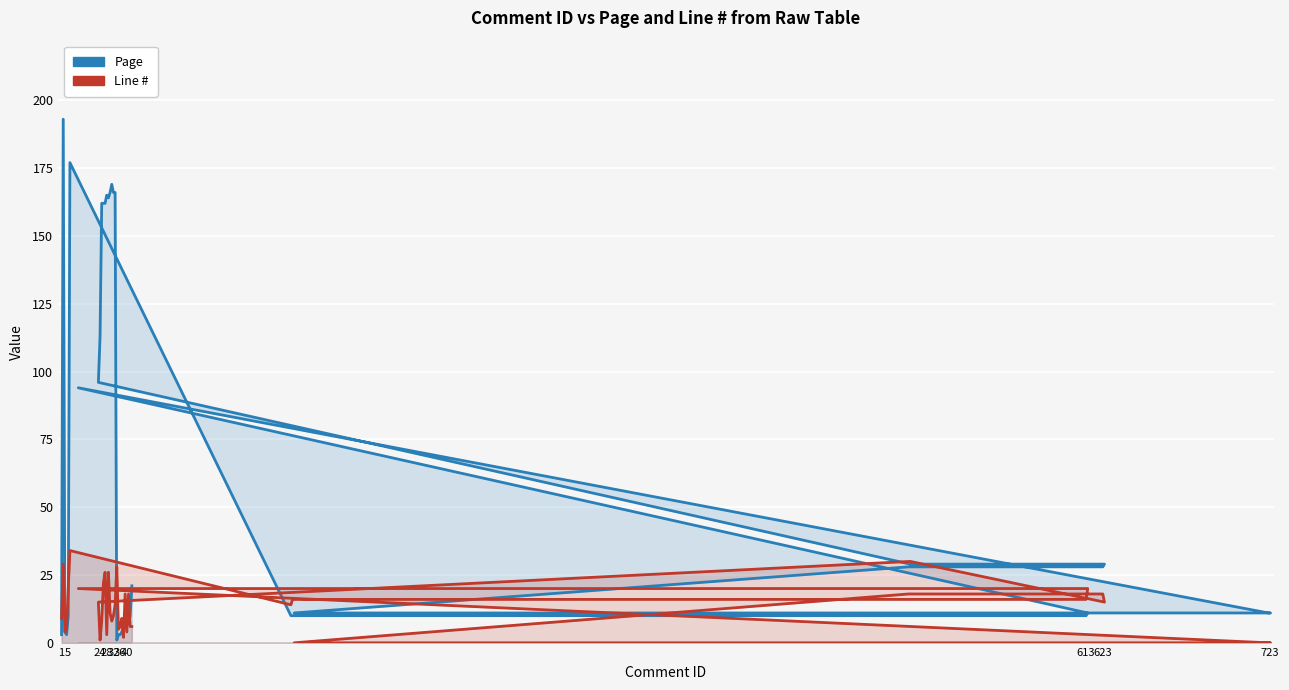

At which category is the sum across all series the highest?

5